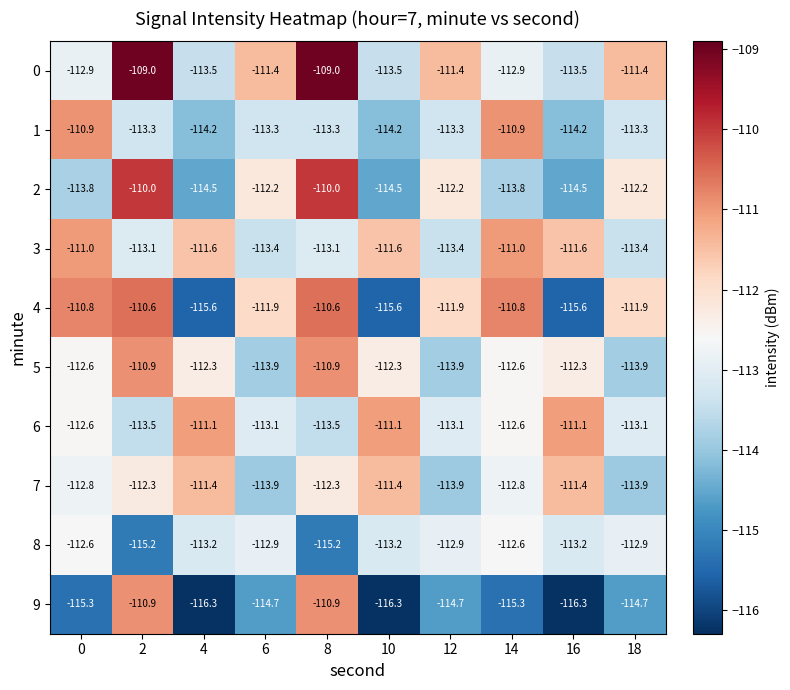

How many distinct data groups are displayed?

10